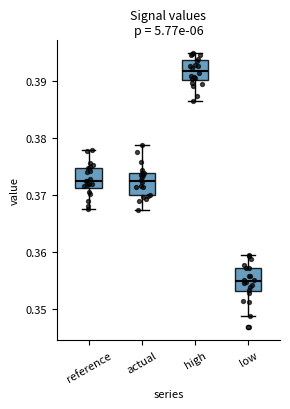

Reading left to right, transcribe this box plot: for each box, give where its median line is, the range the box spans, and where its two whiskers end, as read against the y-axis. The values are not printed on the chart, so give them approximately, as read against the axis.

reference: median 0.373, box 0.371 to 0.375, whiskers 0.367 to 0.378
actual: median 0.372, box 0.370 to 0.374, whiskers 0.367 to 0.379
high: median 0.392, box 0.390 to 0.394, whiskers 0.386 to 0.395
low: median 0.355, box 0.353 to 0.357, whiskers 0.349 to 0.359